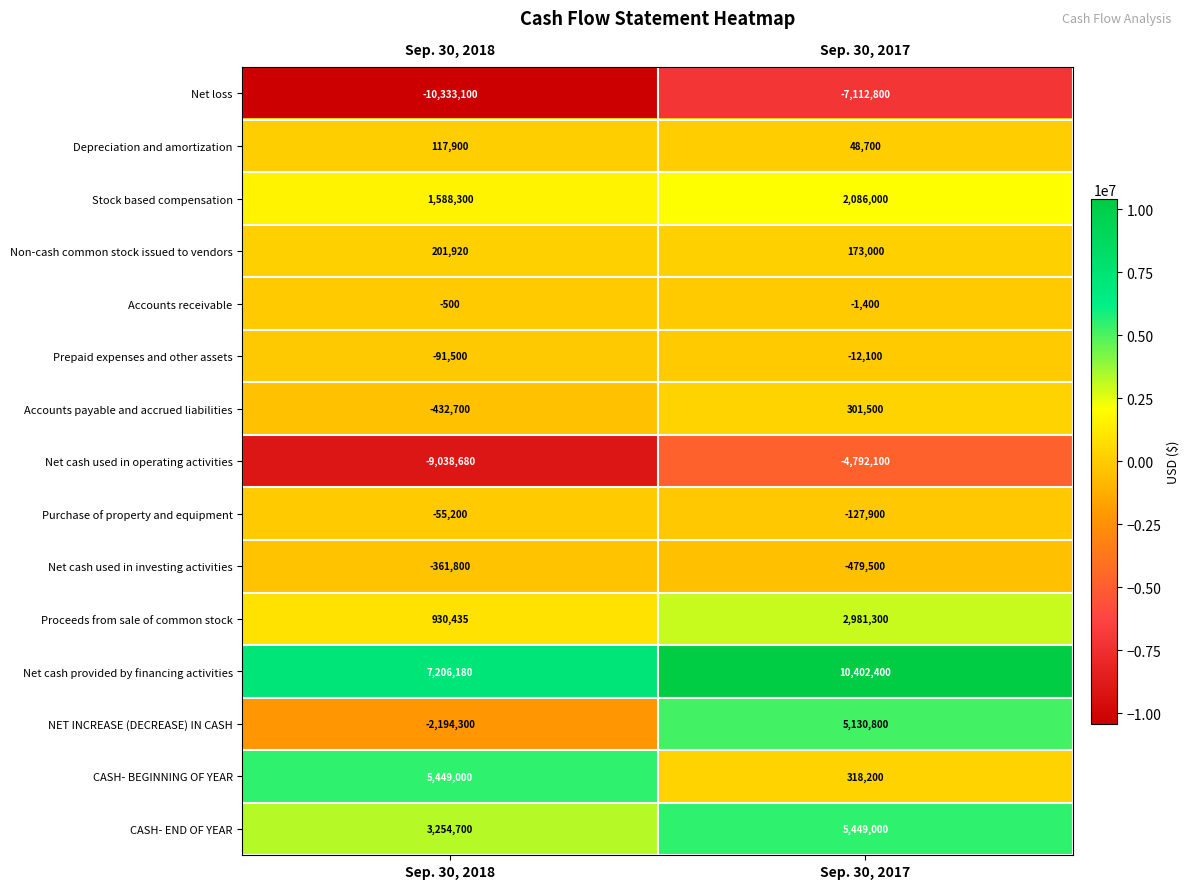

Which category has the highest value across all series?

Sep. 30, 2017